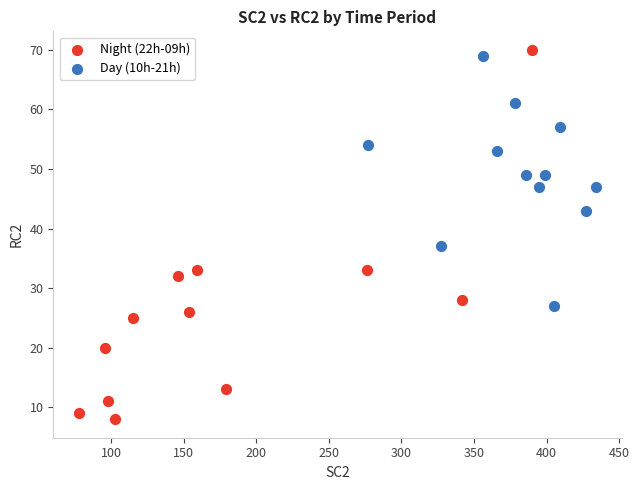

What are all the series names shown in the legend?

Night (22h-09h), Day (10h-21h)